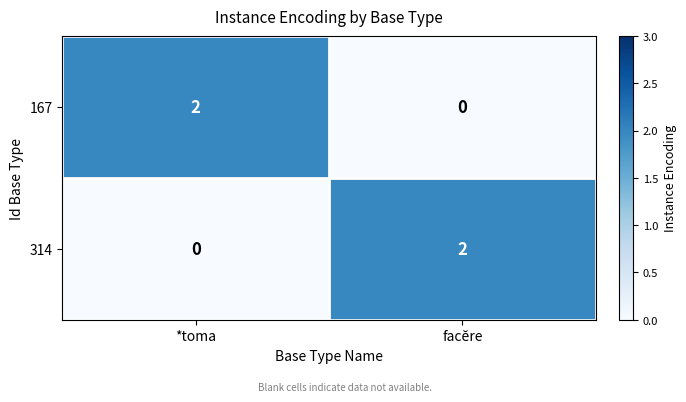

Is the value of 167 at *toma greater than the value of 314 at *toma?

Yes